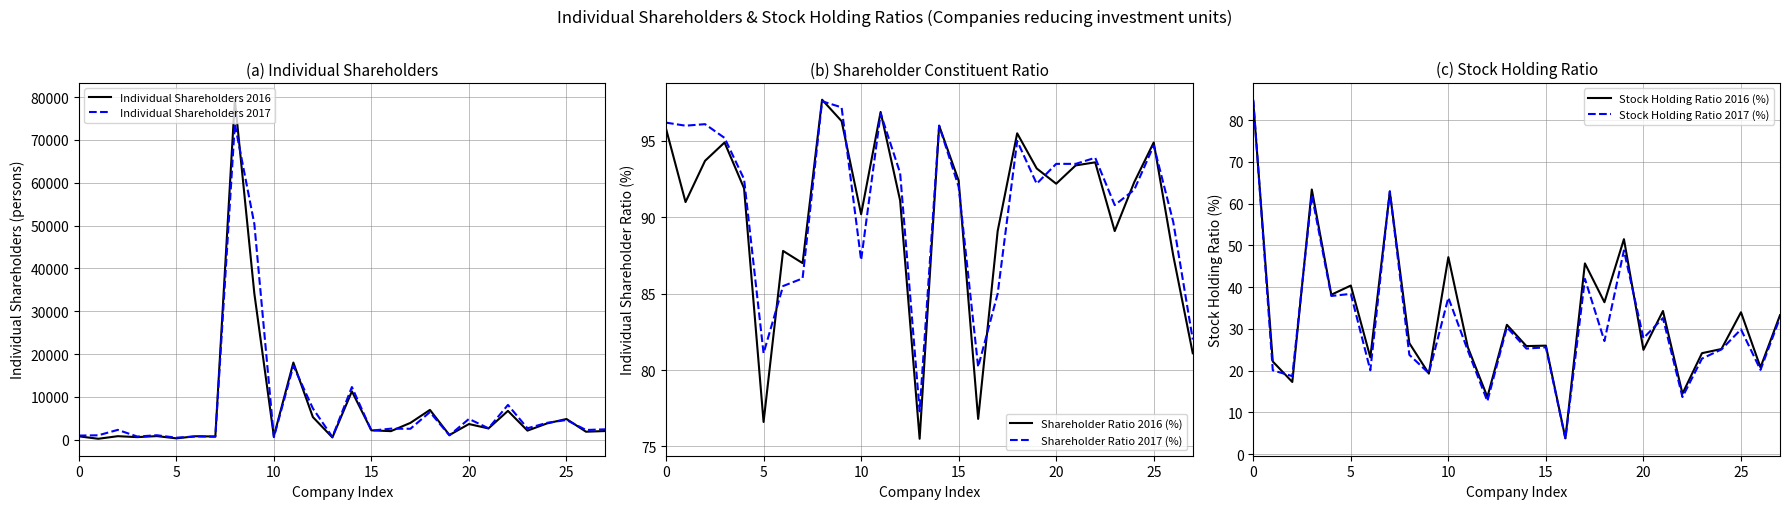

What is the lowest value of the Shareholder Ratio 2016 (%) series?

75.5